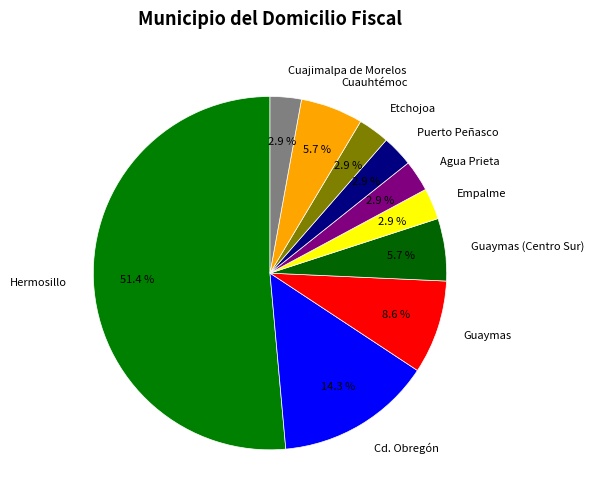

Which category has the biggest portion of the pie?

Hermosillo